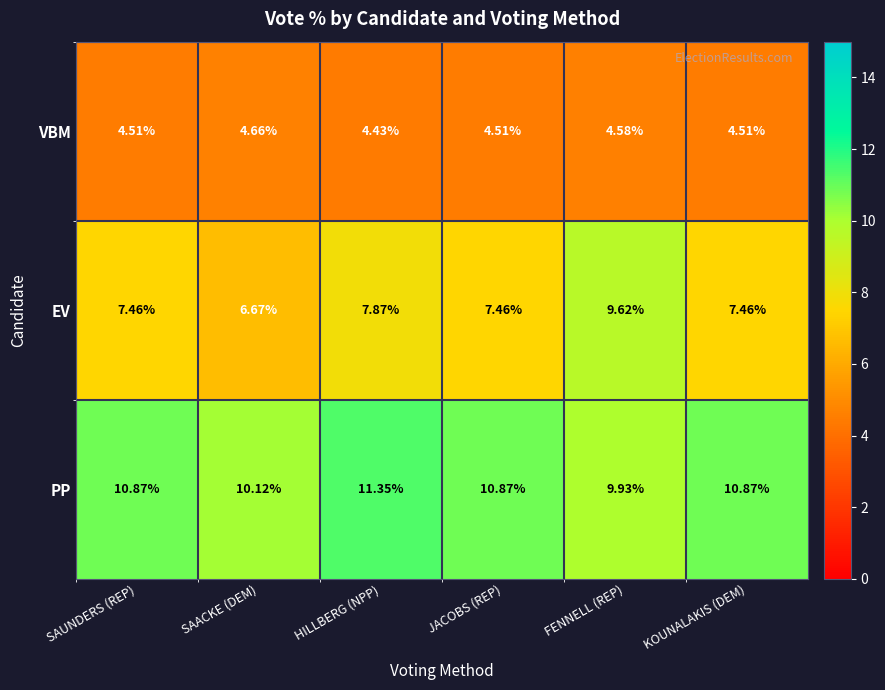

Which series has the largest total across all categories?

PP